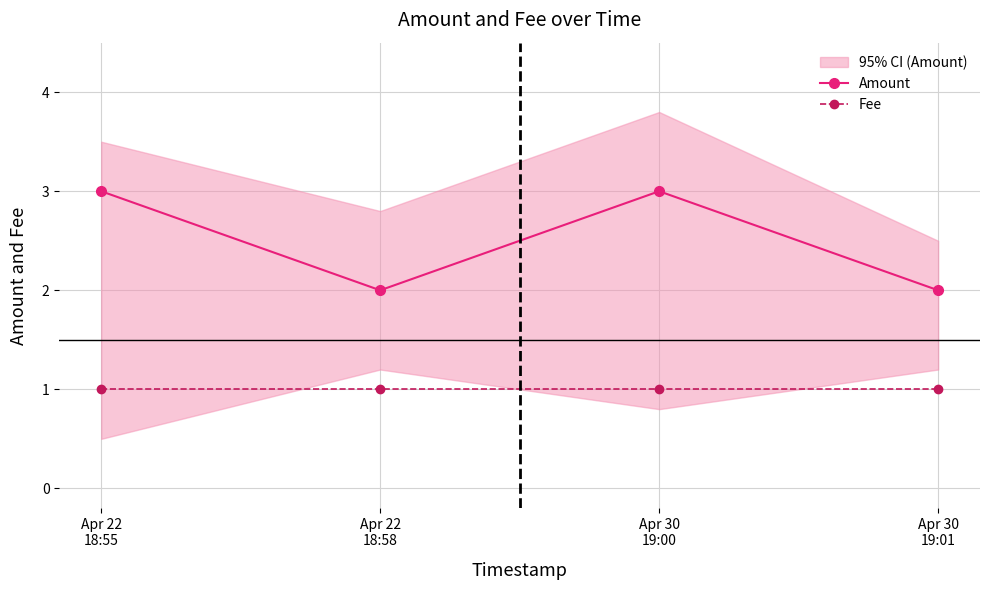

Reading left to right, what are all the values shown in this chart?

Amount: Apr 22
18:55=3	Apr 22
18:58=2	Apr 30
19:00=3	Apr 30
19:01=2
Fee: Apr 22
18:55=1	Apr 22
18:58=1	Apr 30
19:00=1	Apr 30
19:01=1